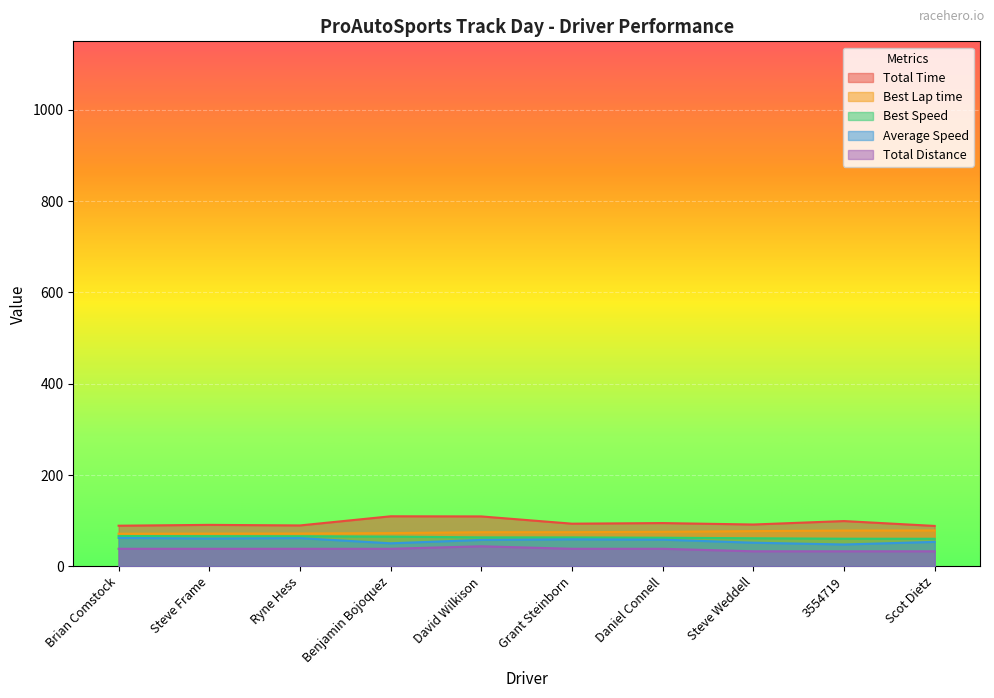

What is the label of the 1st point from the right?

Scot Dietz